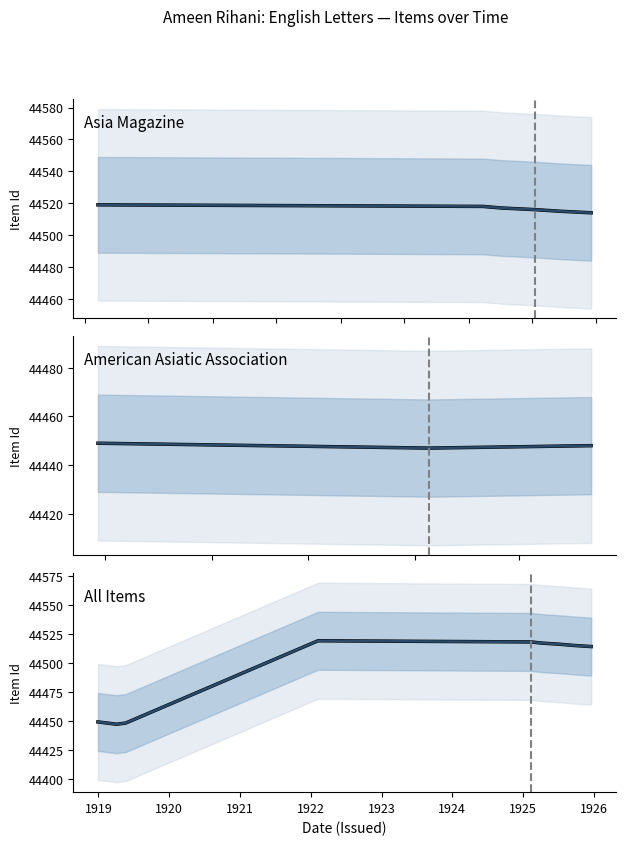

Does the chart have visible grid lines?

No